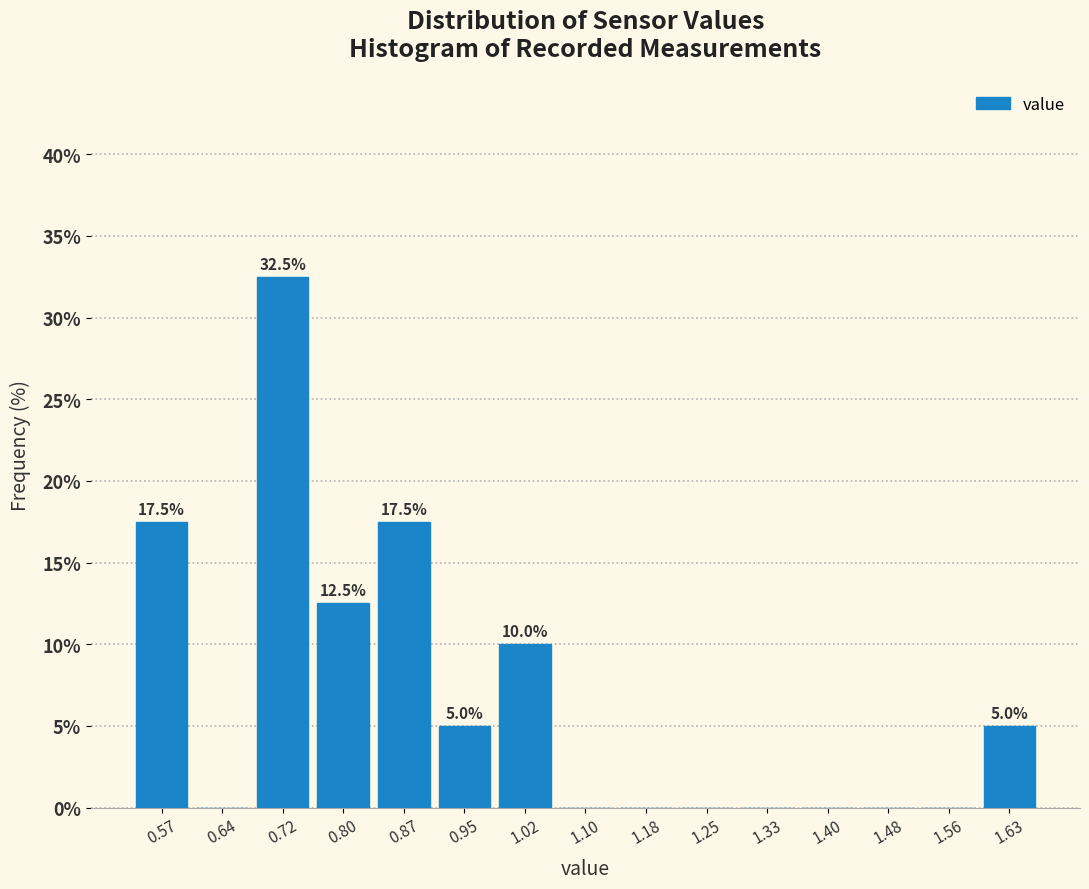

Over which range of the x-axis is the bar tallest?

0.682 to 0.758